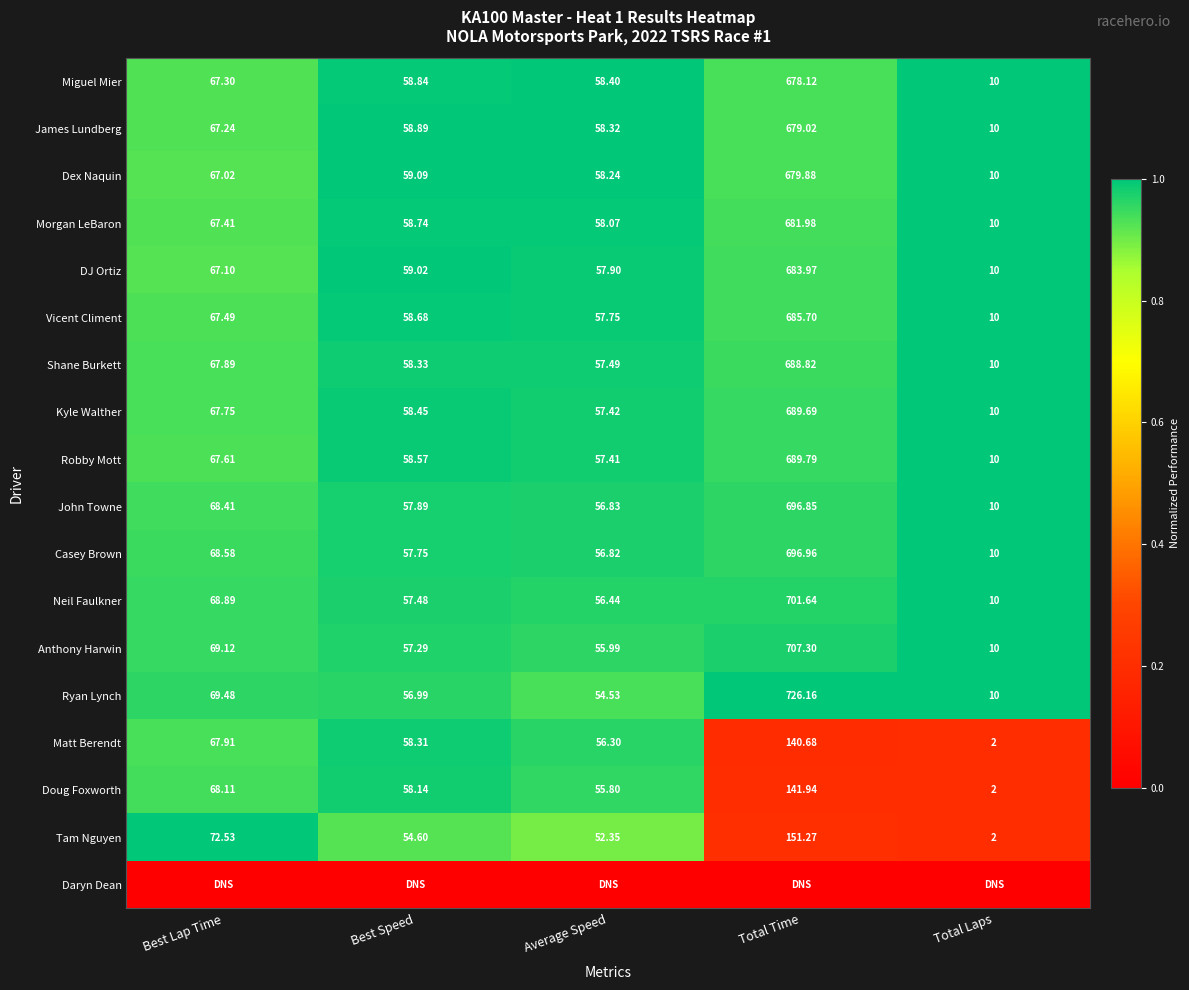

Where is Neil Faulkner nearest to the value 355?

Best Lap Time